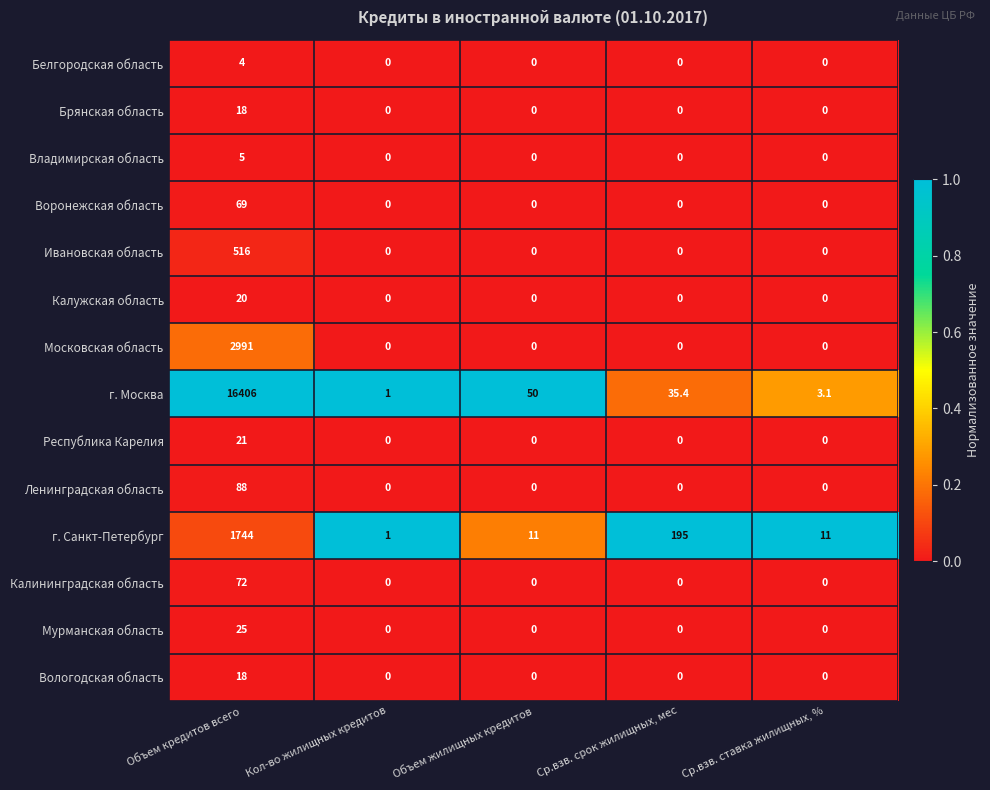

The г. Санкт-Петербург series shows 1032.8 at Объем кредитов всего. True or false?

False